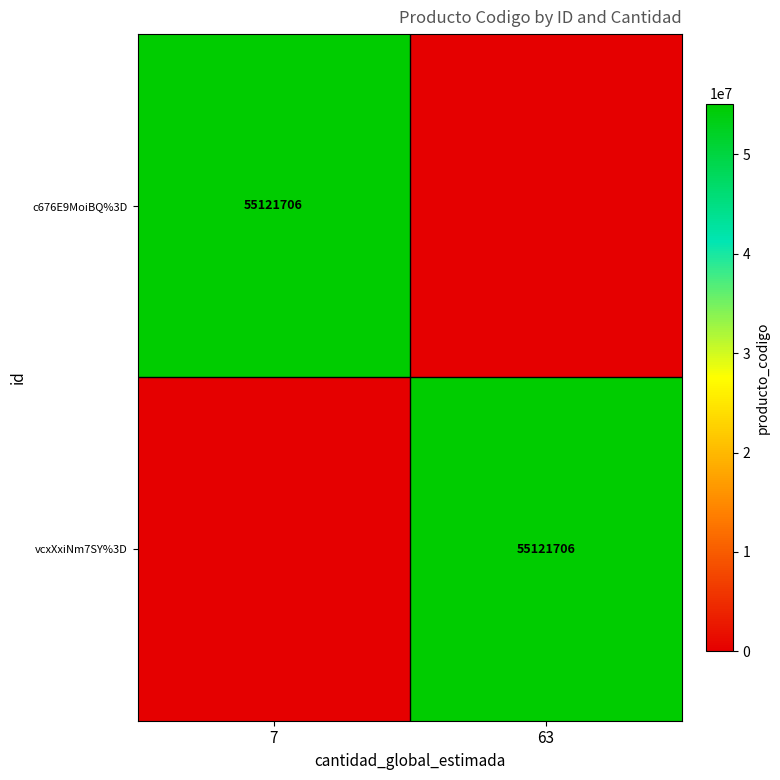

The value of c676E9MoiBQ%3D at 7 is 55121706. True or false?

True